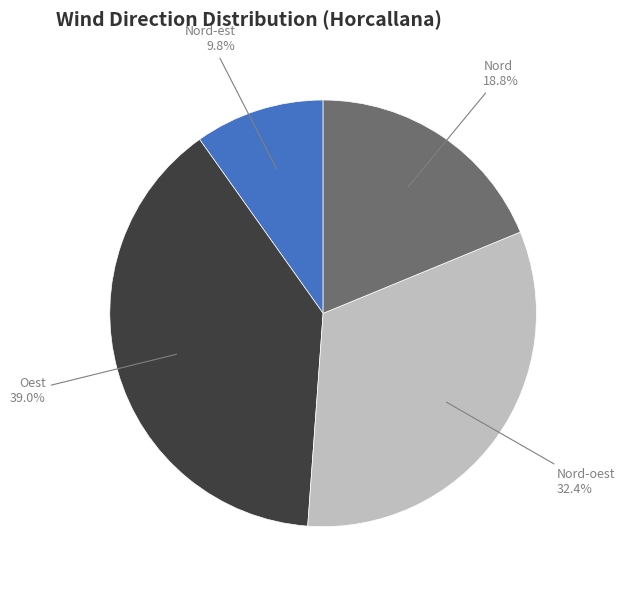

To the nearest percent, what is the difference between the Oest and Nord-oest slice percentages?

7%